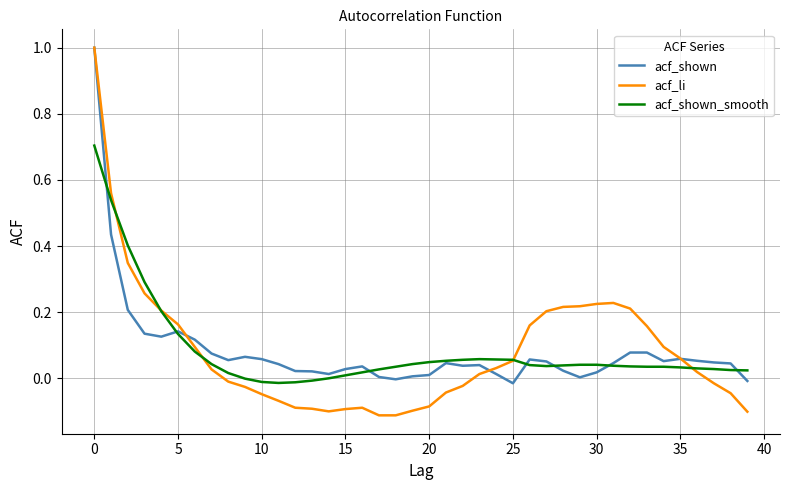

Rank the series by their average value, from highest to lowest.

acf_shown, acf_shown_smooth, acf_li